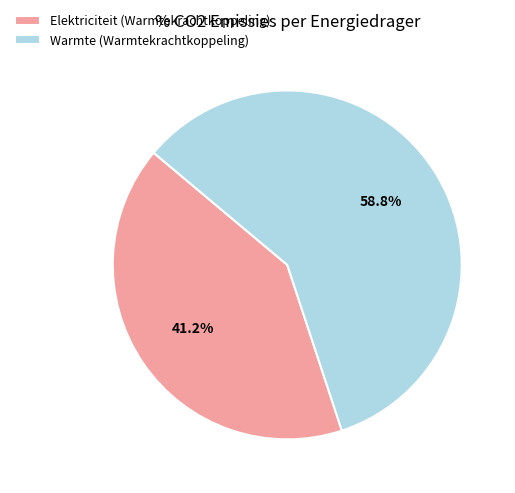

What is the ratio of the value at Elektriciteit (Warmtekrachtkoppeling) to the value at Warmte (Warmtekrachtkoppeling)?

0.7